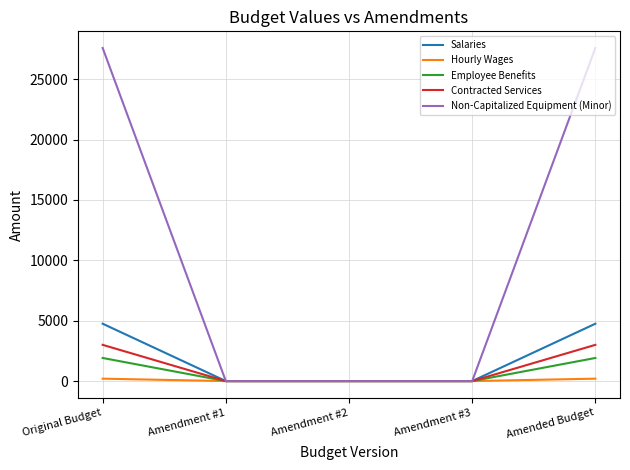

What is the highest value of the Employee Benefits series?

1913.0